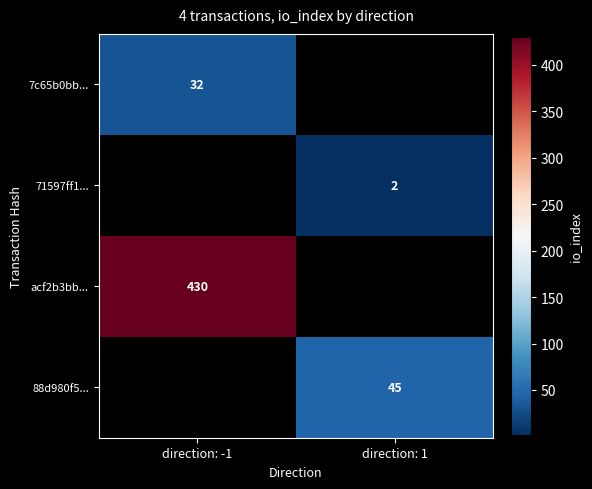

Which category has the lowest value across all series?

direction: 1